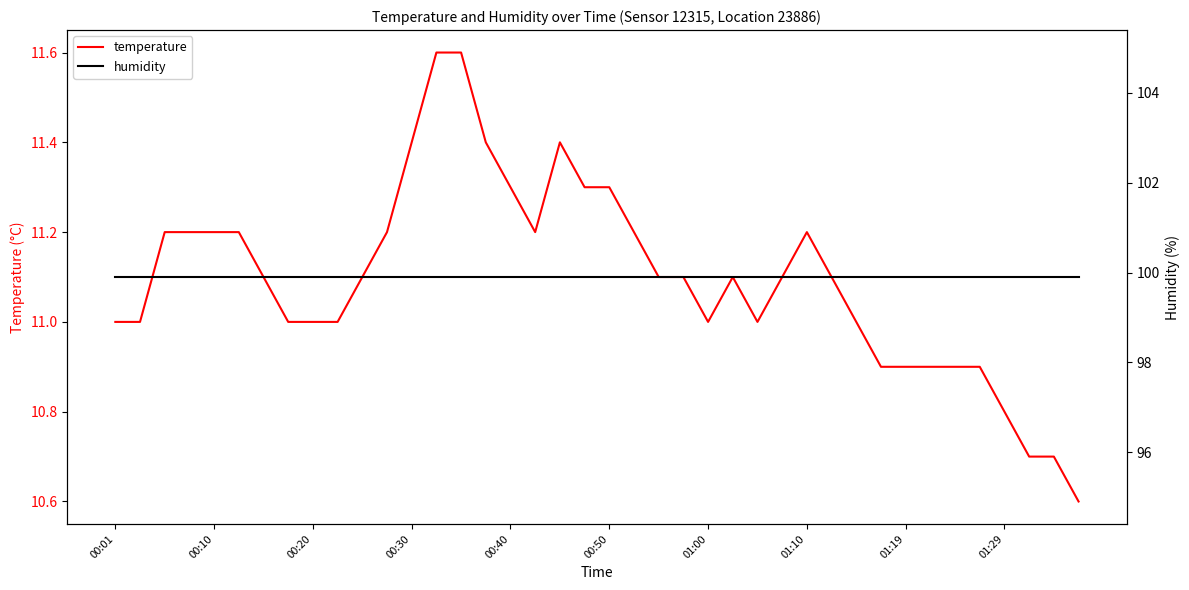

What are all the series names shown in the legend?

temperature, humidity